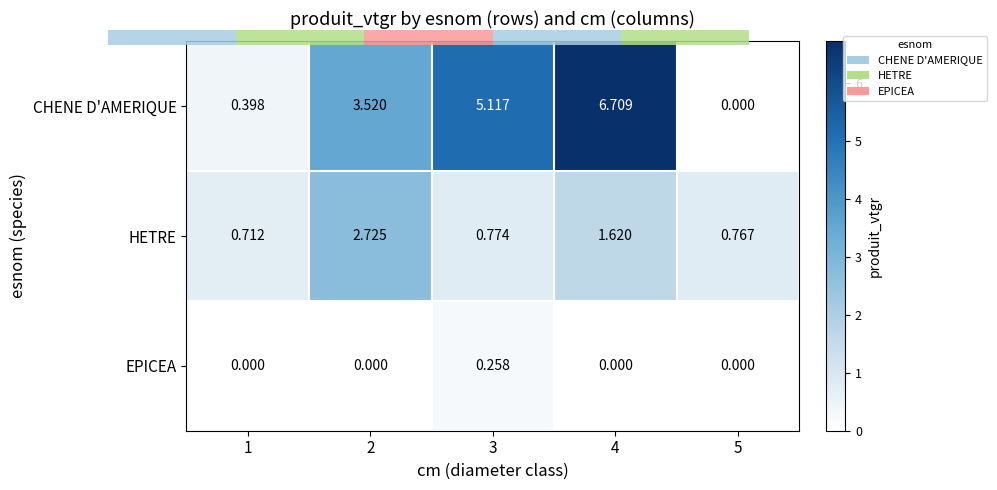

List the series in order of their peak value, highest first.

CHENE D'AMERIQUE, HETRE, EPICEA